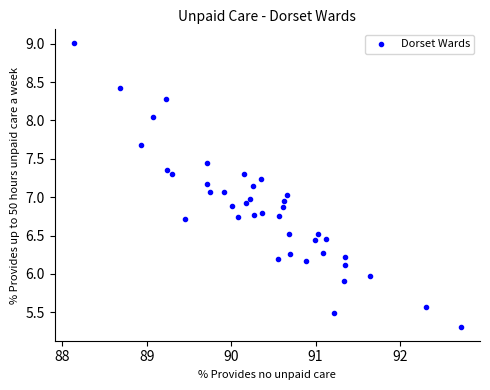

What is the range of X values (max minus min)?

4.6